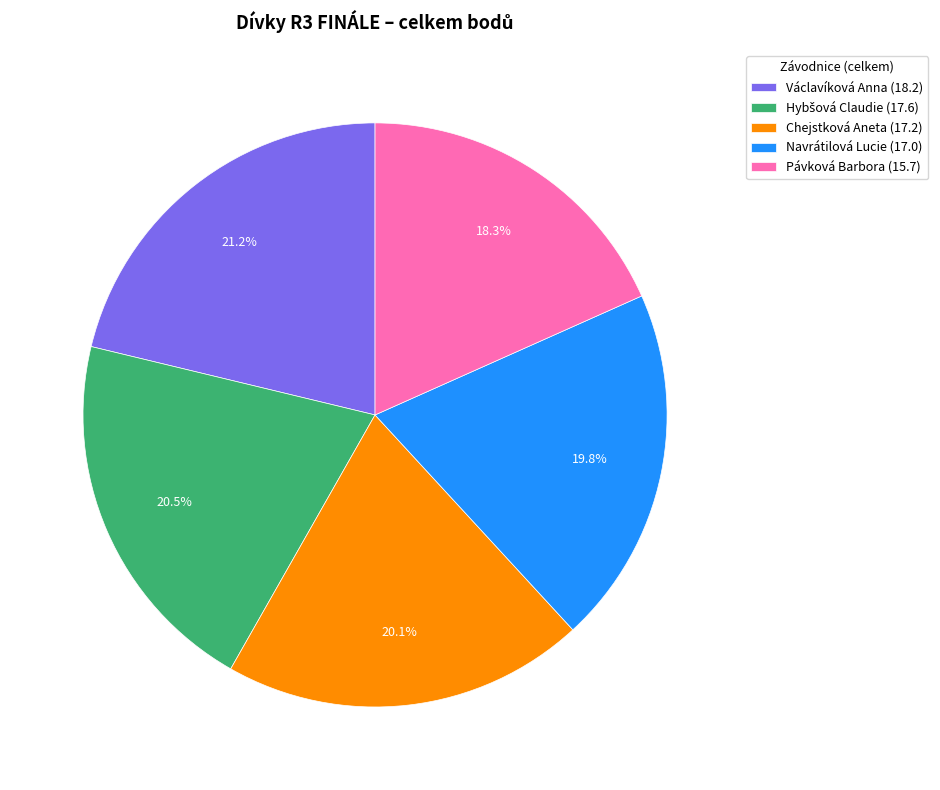

What is the largest slice in the pie chart?

Václavíková Anna